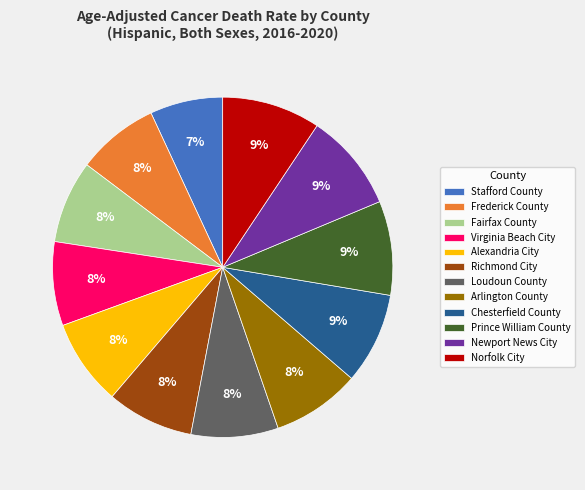

What percentage is the Virginia Beach City slice, to the nearest percent?

8%